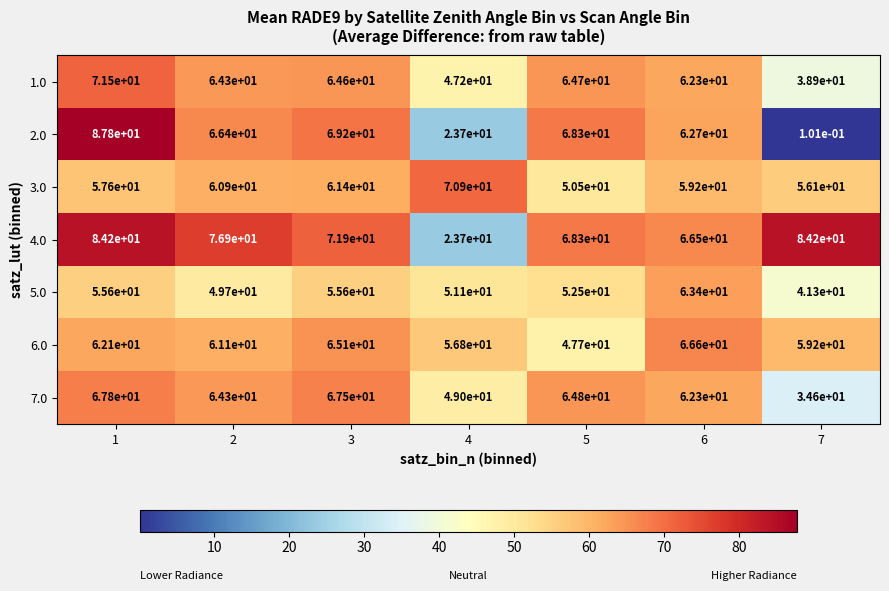

Is it true that 2.0 equals 149.5 at 1?

False